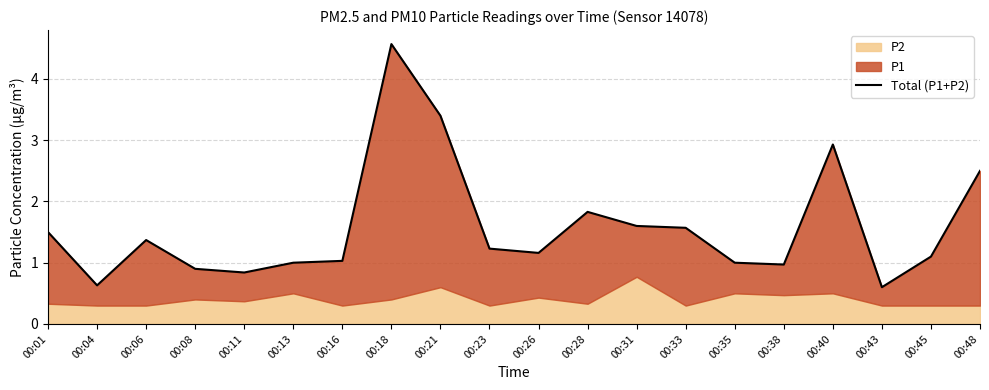

Reading left to right, extract all data points from this chart.

1.5	0.6	1.4	0.9	0.8	1.0	1.0	4.6	3.4	1.2	1.2	1.8	1.6	1.6	1.0	1.0	2.9	0.6	1.1	2.5